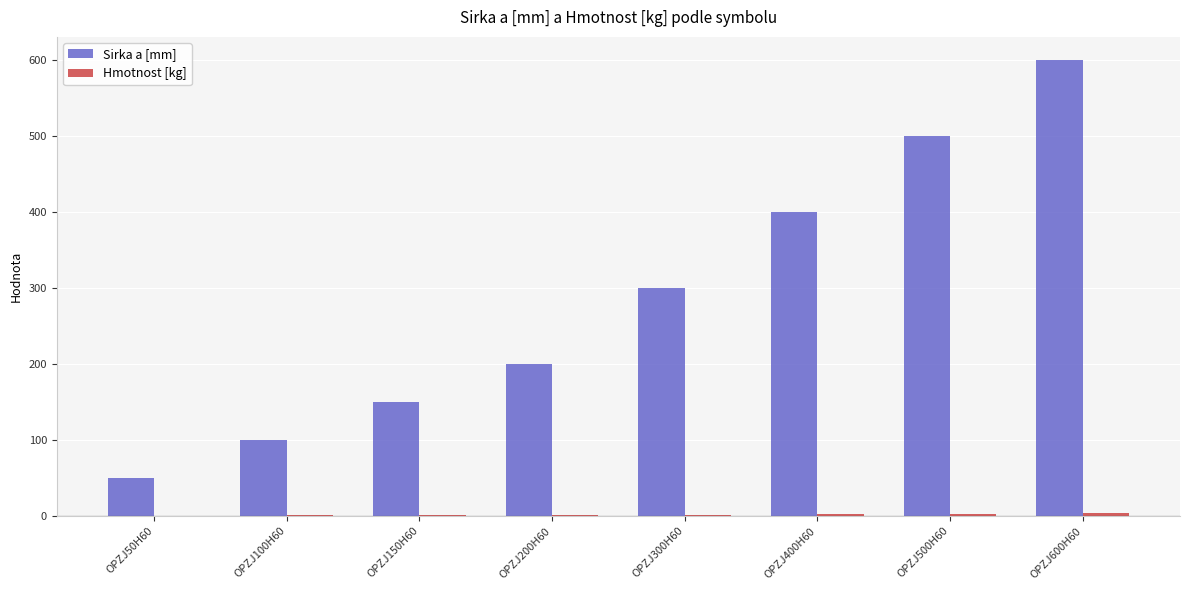

At which label does Sirka a [mm] reach its peak?

OPZJ600H60